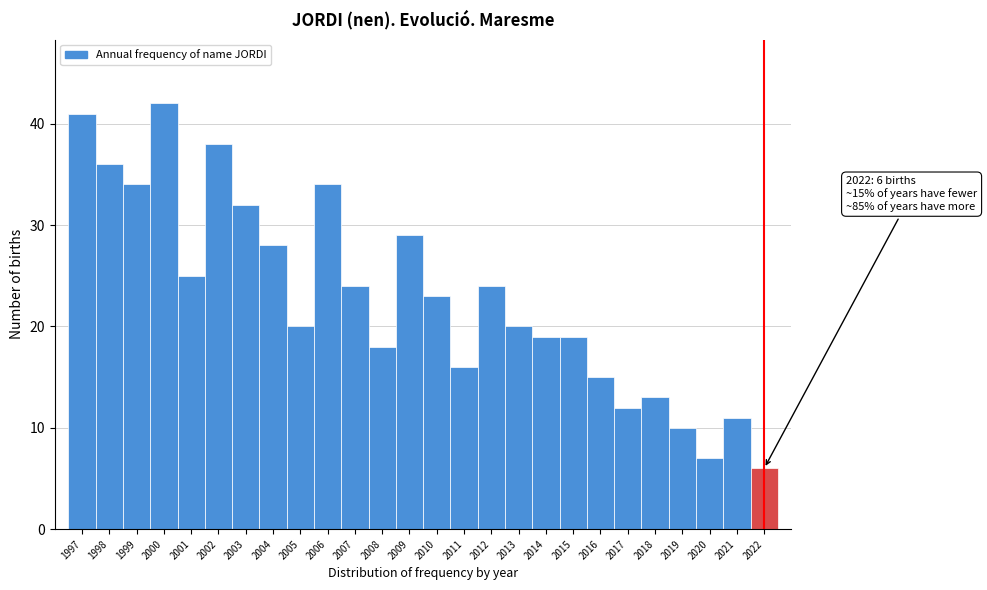

Reading right to left, transcribe all the data shown in this chart.

6	11	7	10	13	12	15	19	19	20	24	16	23	29	18	24	34	20	28	32	38	25	42	34	36	41